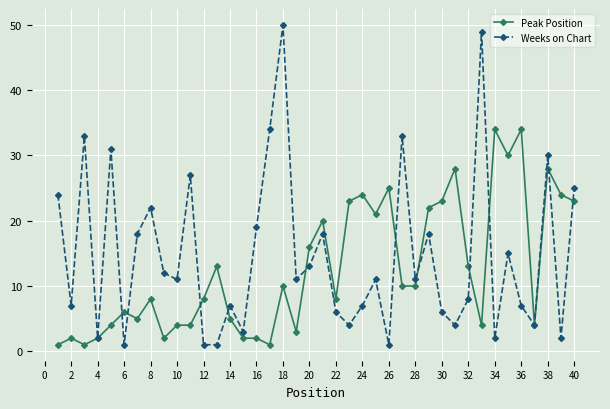

True or false: Peak Position has more than 2 points higher than both neighbors.

True